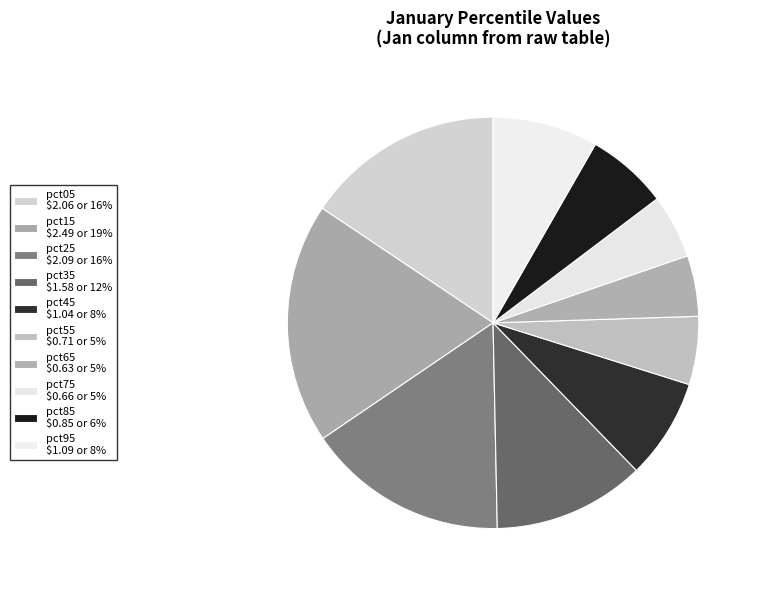

Combined, what portion of the pie is pct45 and pct35?

19.8%